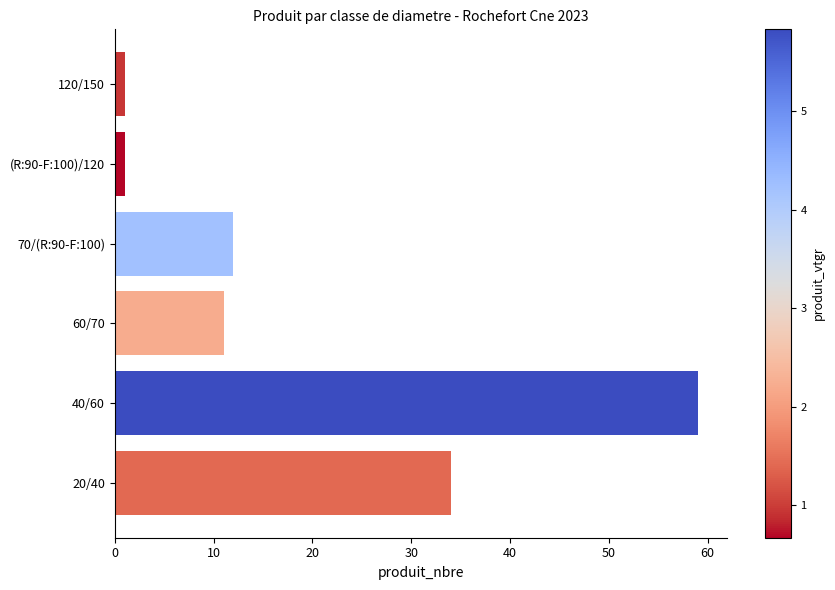

Which category has the highest value across all series?

40/60